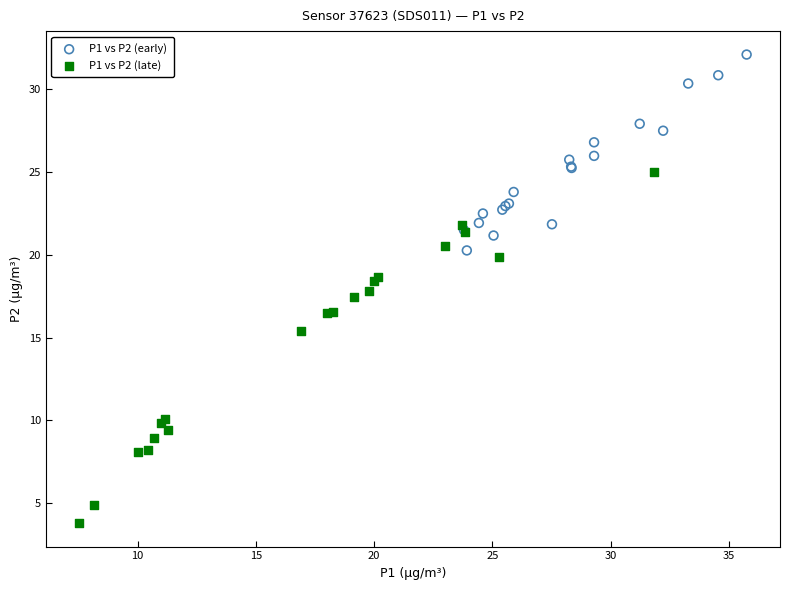

Which series contains the lowest Y value?

P1 vs P2 (late)